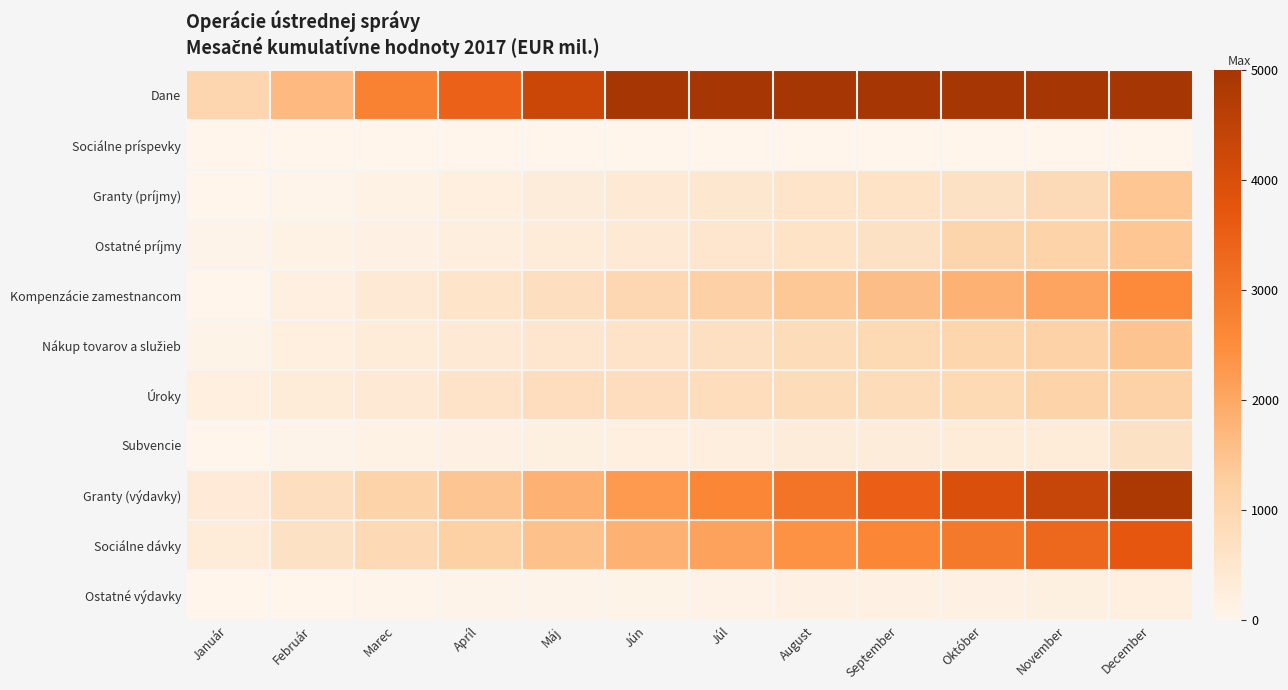

Which series has the widest spread of values?

Dane